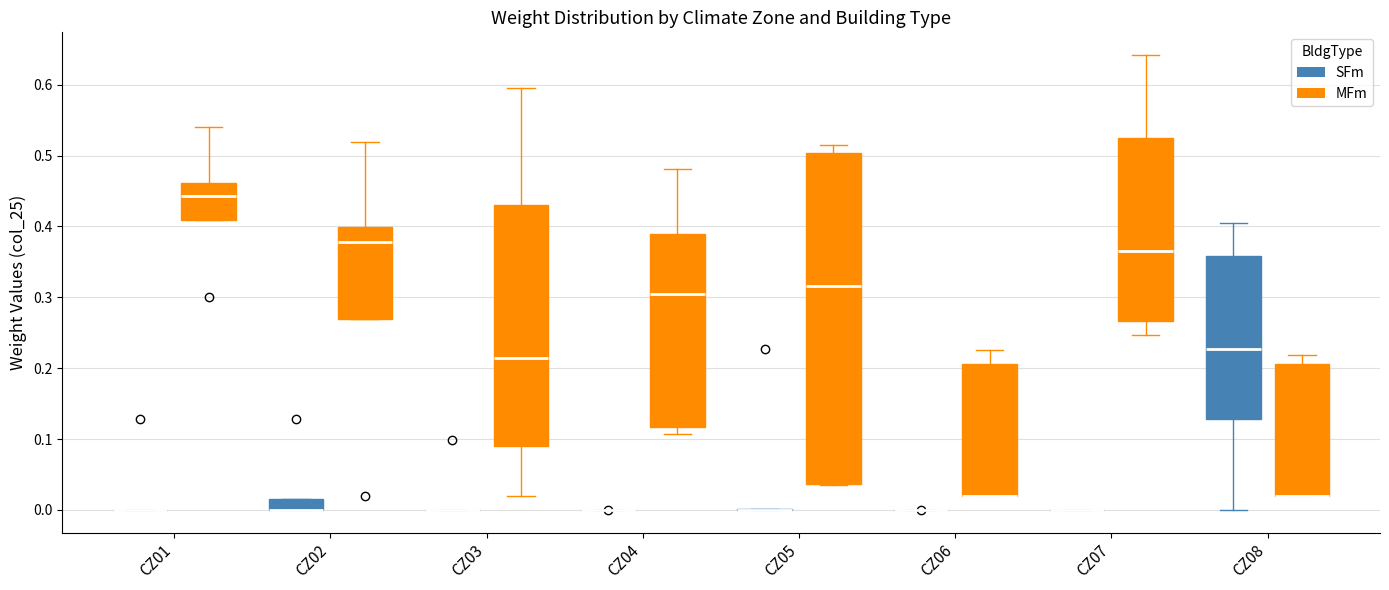

Which box is the tallest, from its lower edge to its upper edge?

CZ05 (MFm)